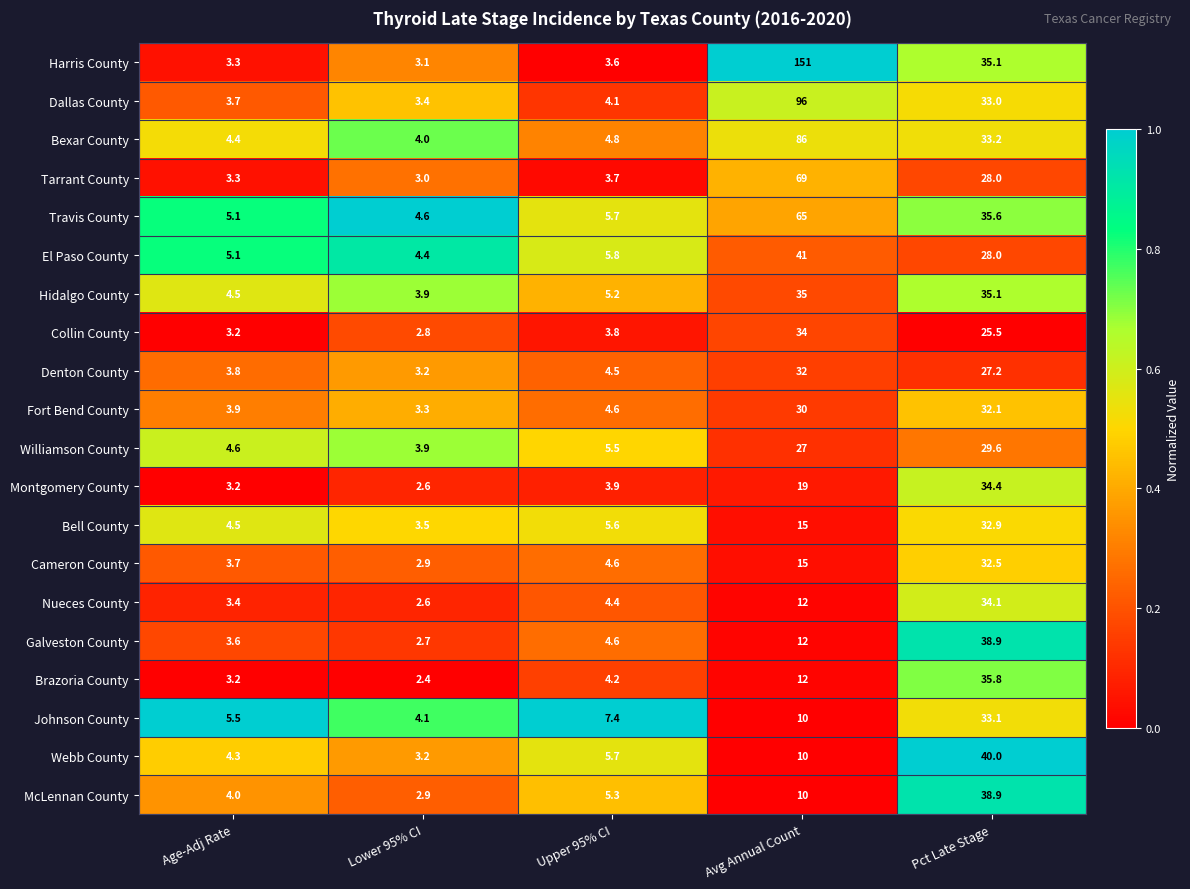

Is it true that Williamson County equals 27.0 at Avg Annual Count?

True